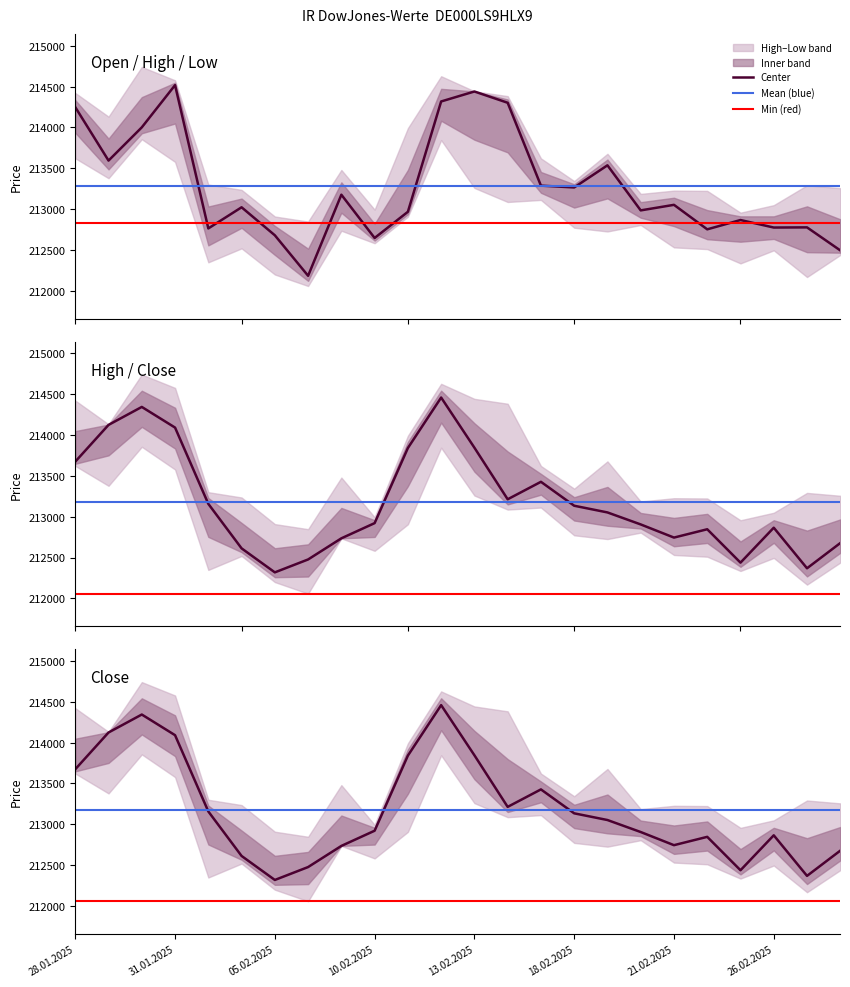

What is the minimum value for Close?

212318